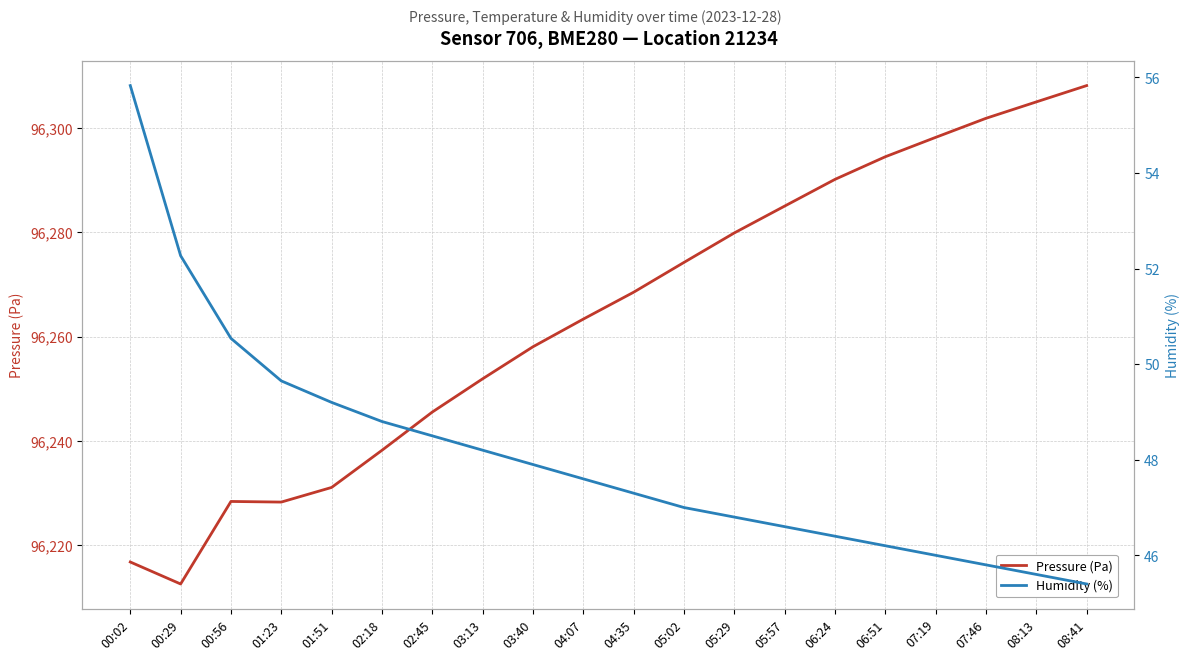

Does the chart have visible grid lines?

Yes